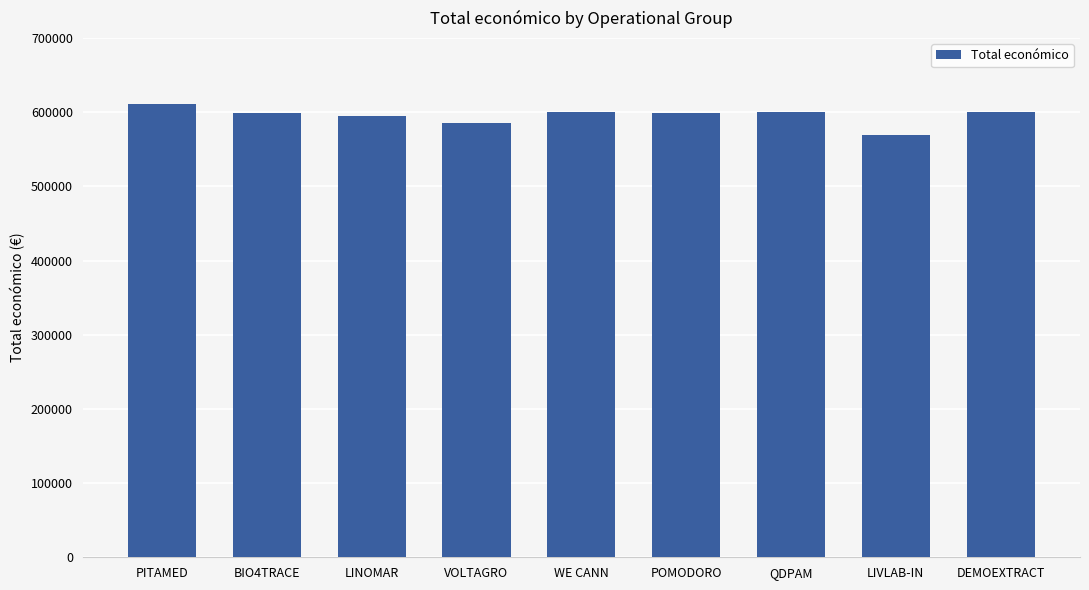

Between WE CANN and VOLTAGRO, which is larger?

WE CANN